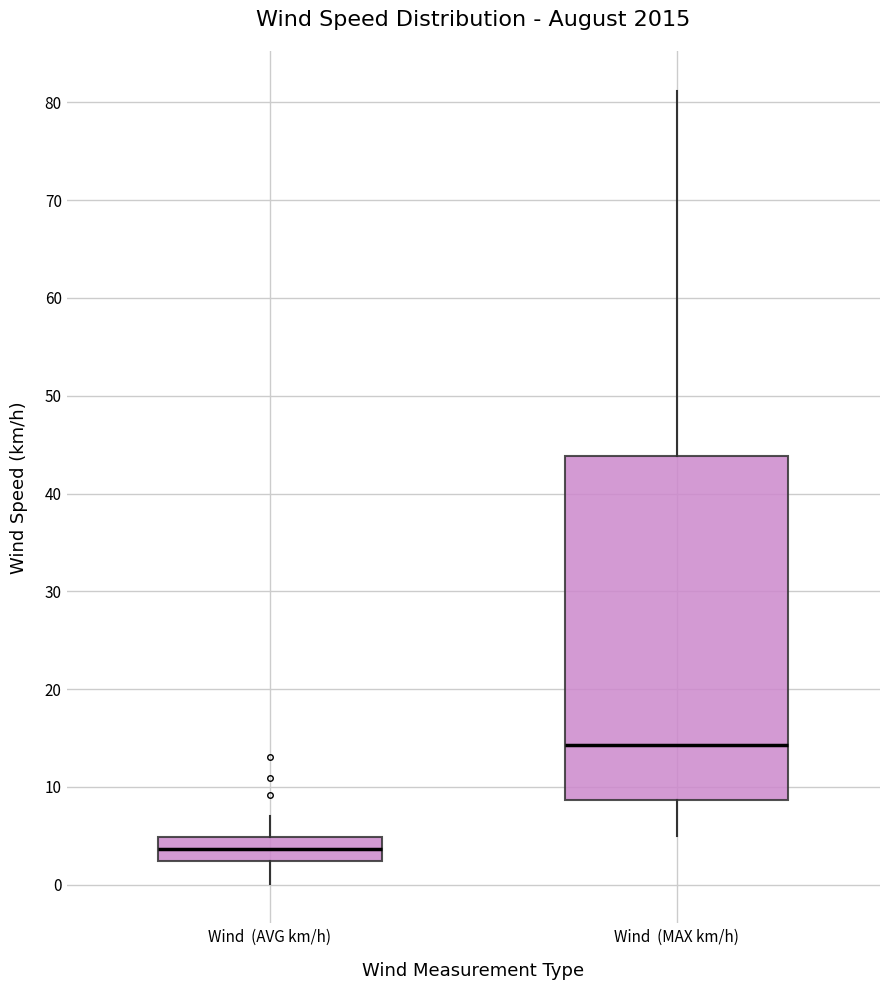

Reading left to right, read every box against the y-axis: the position of its median line, the range the box covers, and the ends of its whiskers. The values are not printed on the chart, so give them approximately, as read against the axis.

Wind (AVG km/h): median 4, box 2 to 5, whiskers 0 to 7
Wind (MAX km/h): median 14, box 9 to 44, whiskers 5 to 81